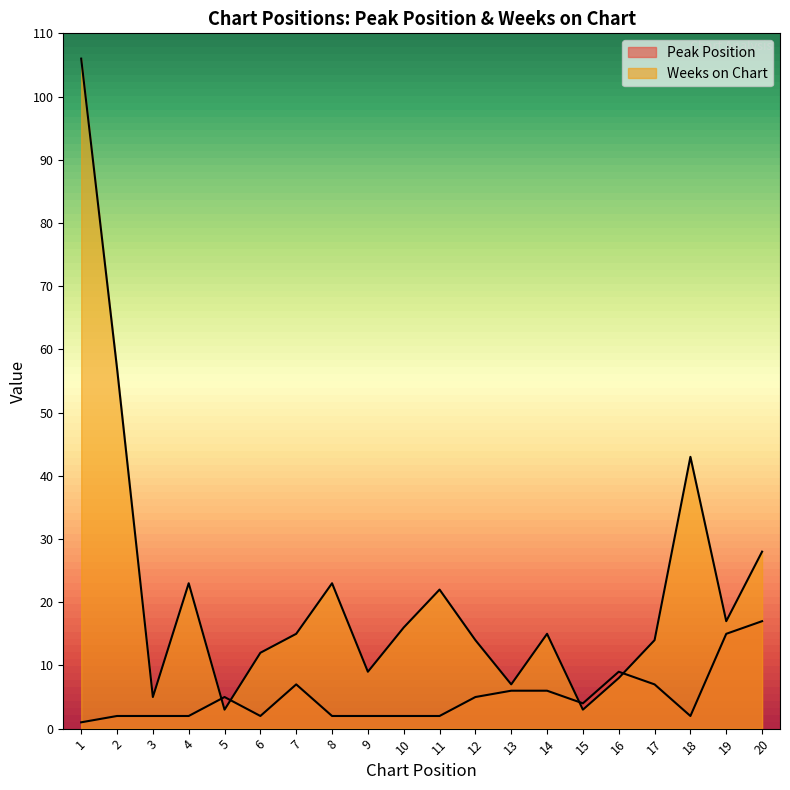

Does the chart have visible grid lines?

No